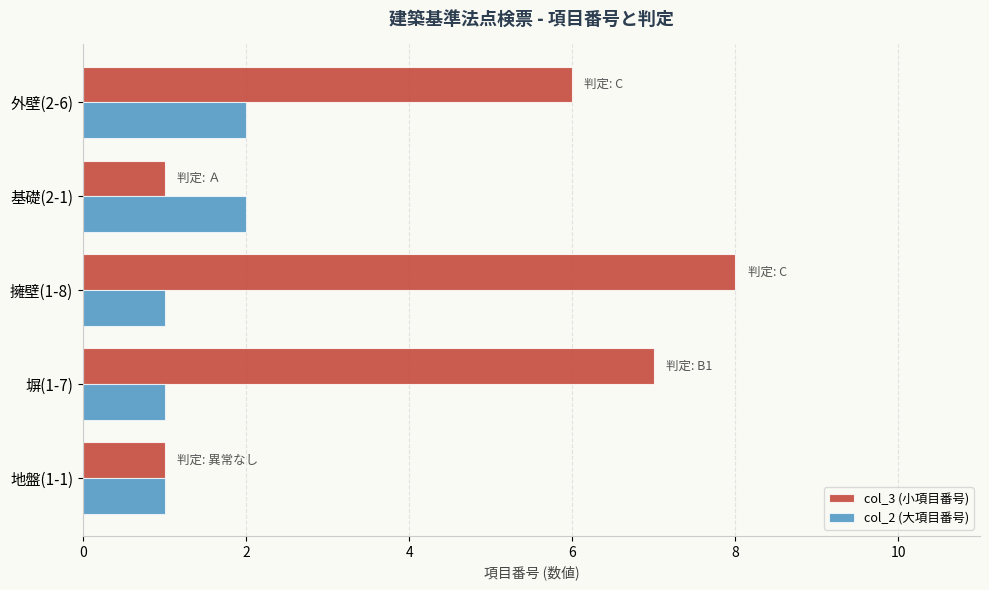

Which label corresponds to the largest value in the chart?

擁壁(1-8)